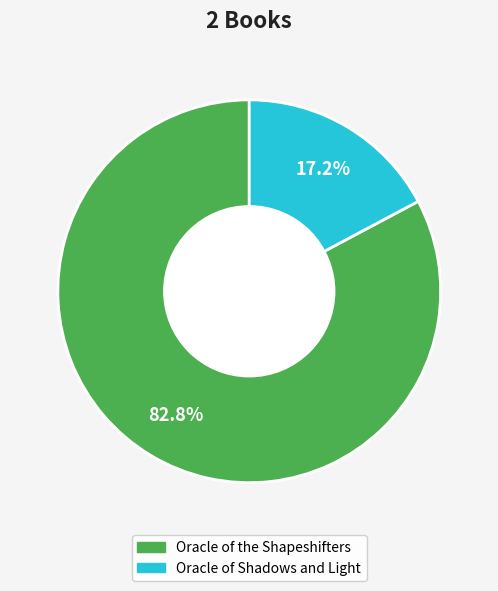

Does any single category account for the majority?

Yes